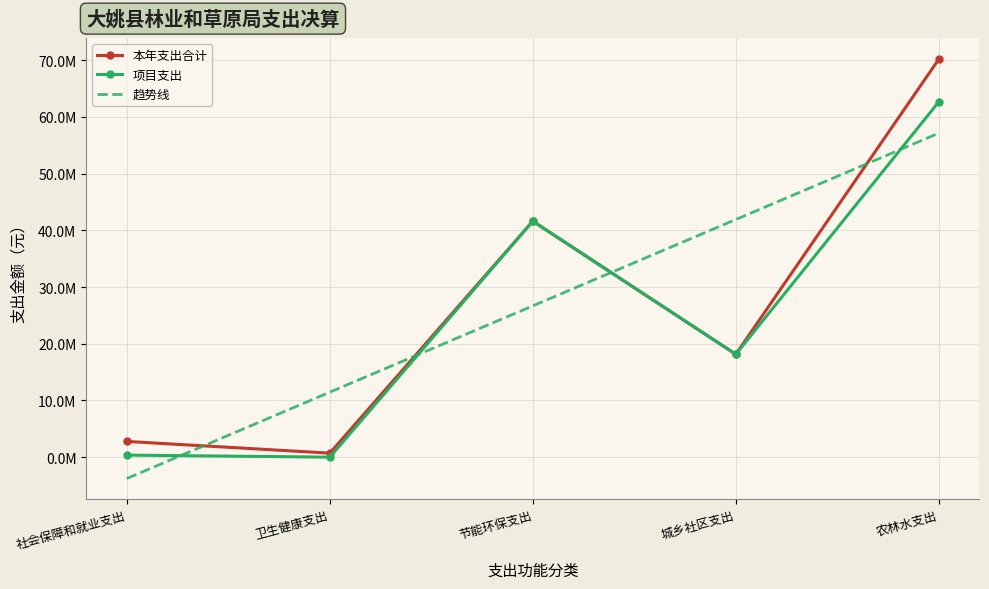

The value of 趋势线 at 社会保障和就业支出 is -3770128.5. True or false?

True